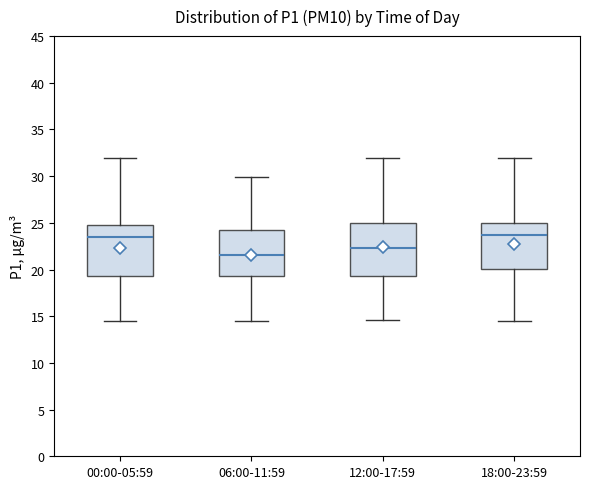

Where does the upper whisker of the box for 06:00-11:59 end on the y-axis? The values are not printed on the chart, so give them approximately, as read against the axis.

30.0